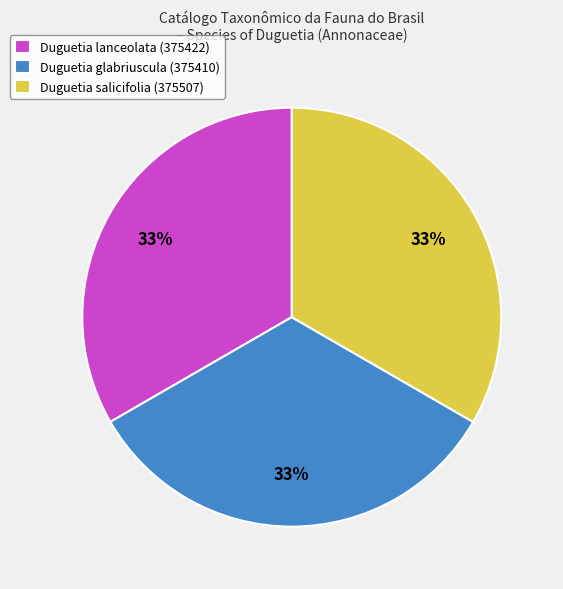

What is the ratio of the value at Duguetia salicifolia (375507) to the value at Duguetia lanceolata (375422)?

1.0